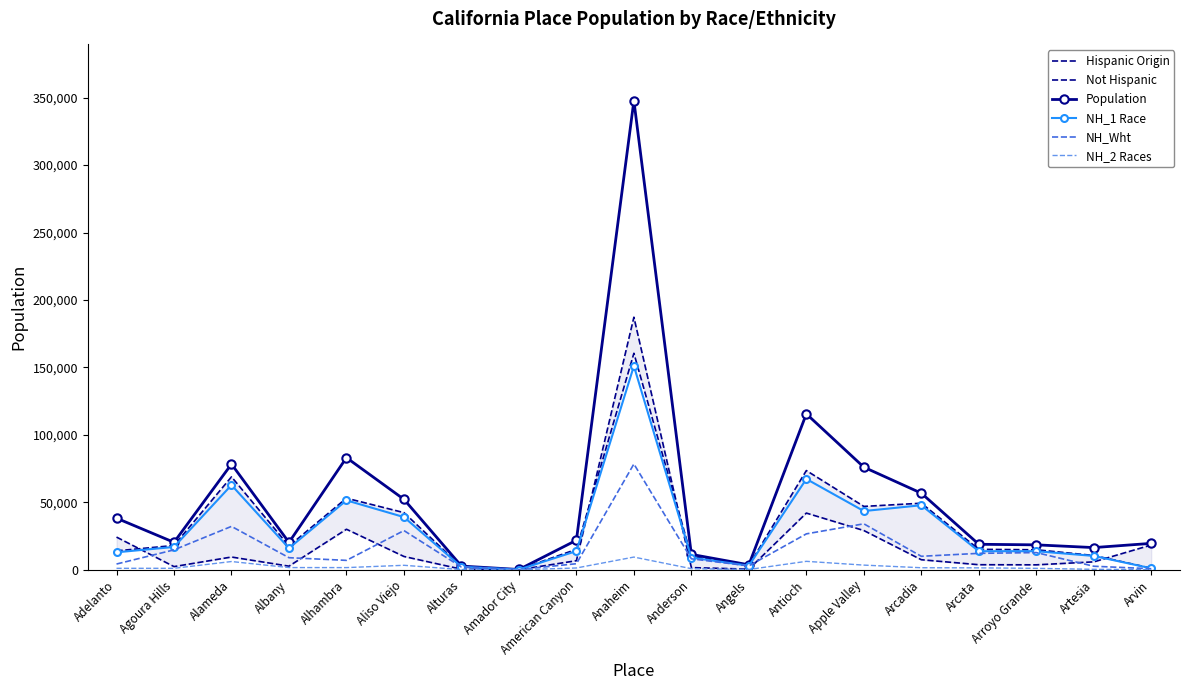

Is the value of Hispanic Origin at Artesia greater than the value of Not Hispanic at Adelanto?

No